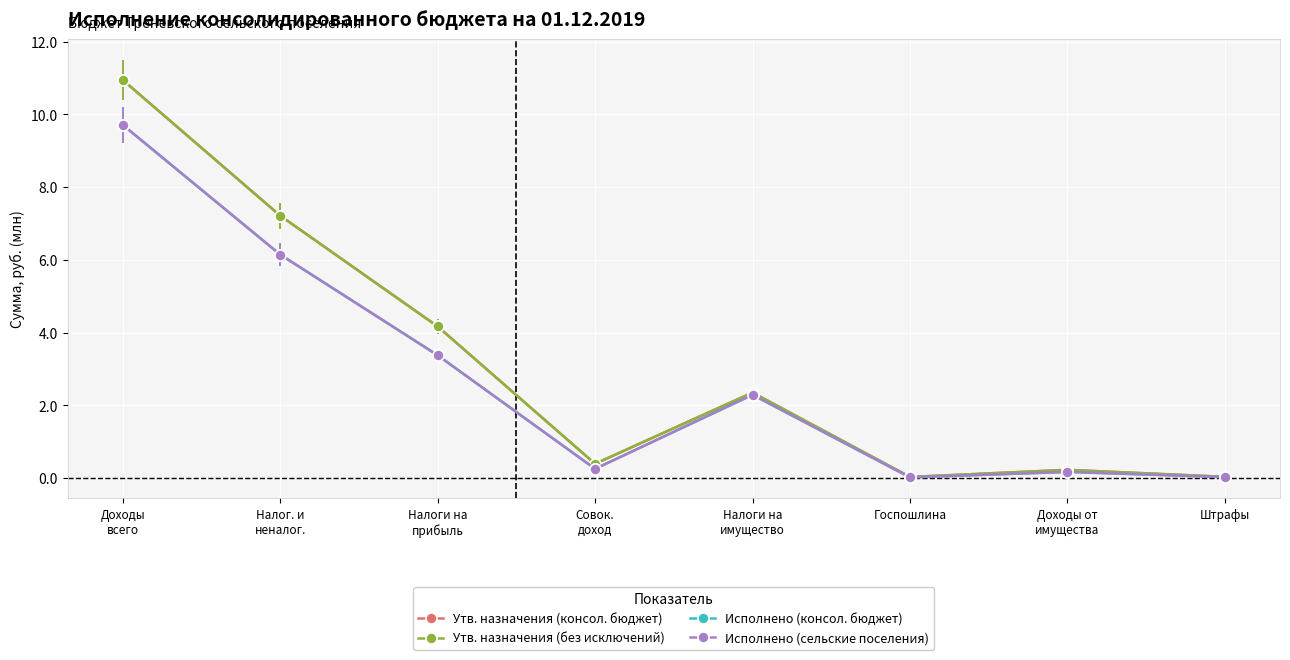

Is this an area chart (filled region under the line)?

No